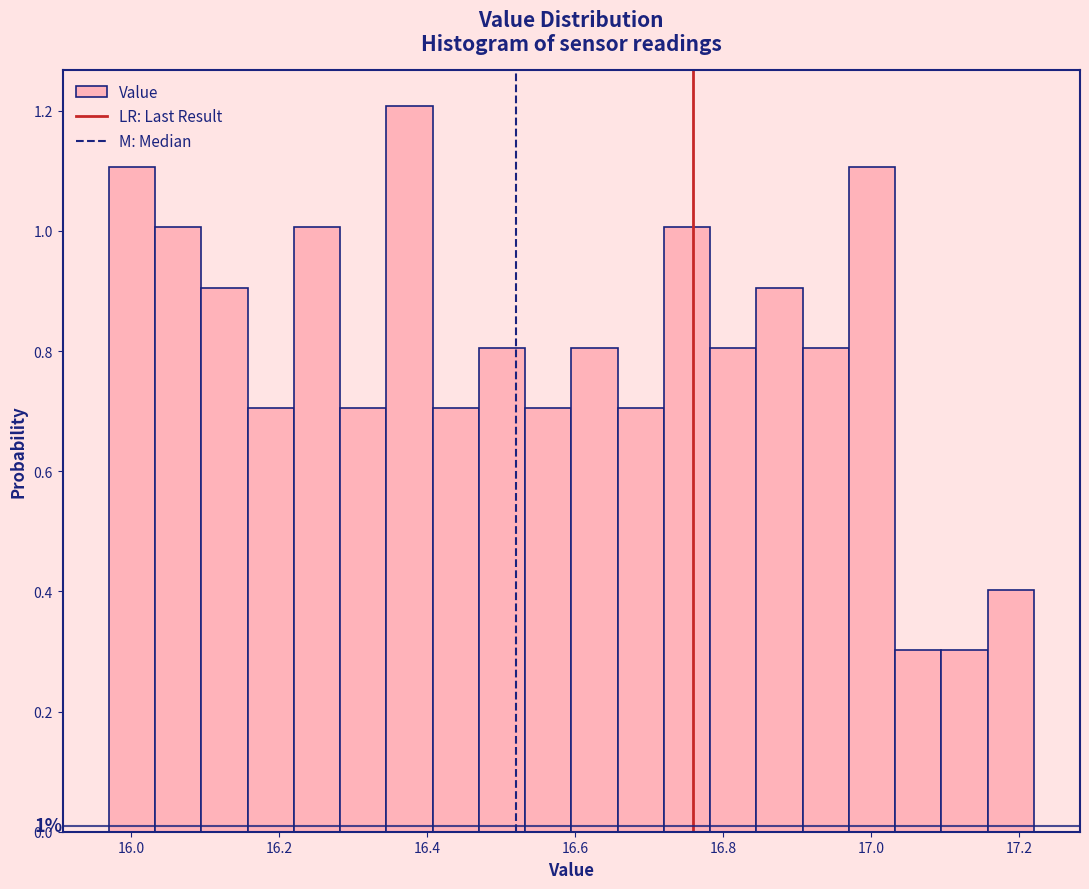

Around what value on the x-axis is the tallest bar? Give the approximate position of its centre, as read against the axis.

16.38